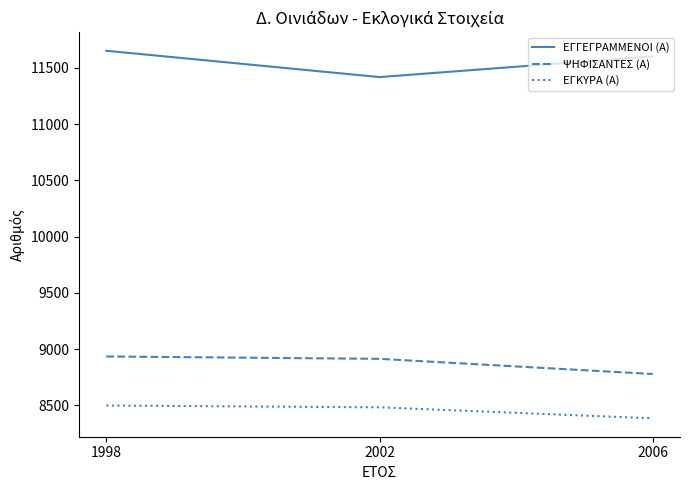

How many lines are shown in the chart?

3